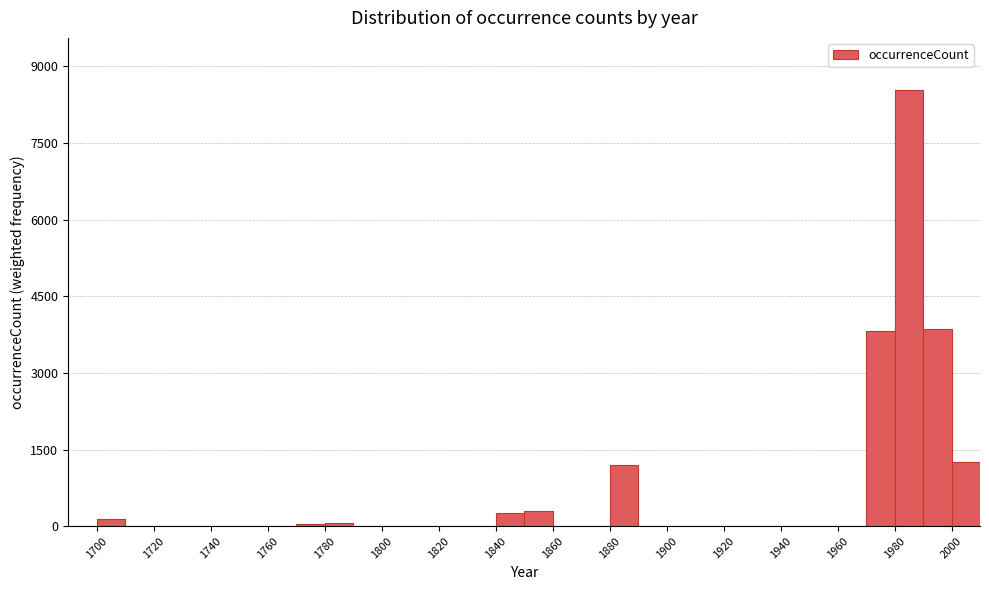

Reading left to right, list every bar in this chart as the range it spans on the x-axis followed by its height. The values are not printed on the chart, so give them approximately, as read against the axis.

1690 to 1700: under 200
1700 to 1710: under 200
1710 to 1720: 0
1720 to 1730: 0
1730 to 1740: 0
1740 to 1750: 0
1750 to 1760: 0
1760 to 1770: 0
1770 to 1780: under 200
1780 to 1790: under 200
1790 to 1800: 0
1800 to 1810: 0
1810 to 1820: 0
1820 to 1830: 0
1830 to 1840: 0
1840 to 1850: 200
1850 to 1860: 400
1860 to 1870: 0
1870 to 1880: 0
1880 to 1890: 1200
1890 to 1900: 0
1900 to 1910: 0
1910 to 1920: 0
1920 to 1930: 0
1930 to 1940: 0
1940 to 1950: 0
1950 to 1960: 0
1960 to 1970: 0
1970 to 1980: 3800
1980 to 1990: 8600
1990 to 2000: 3800
2000 to 2010: 1200